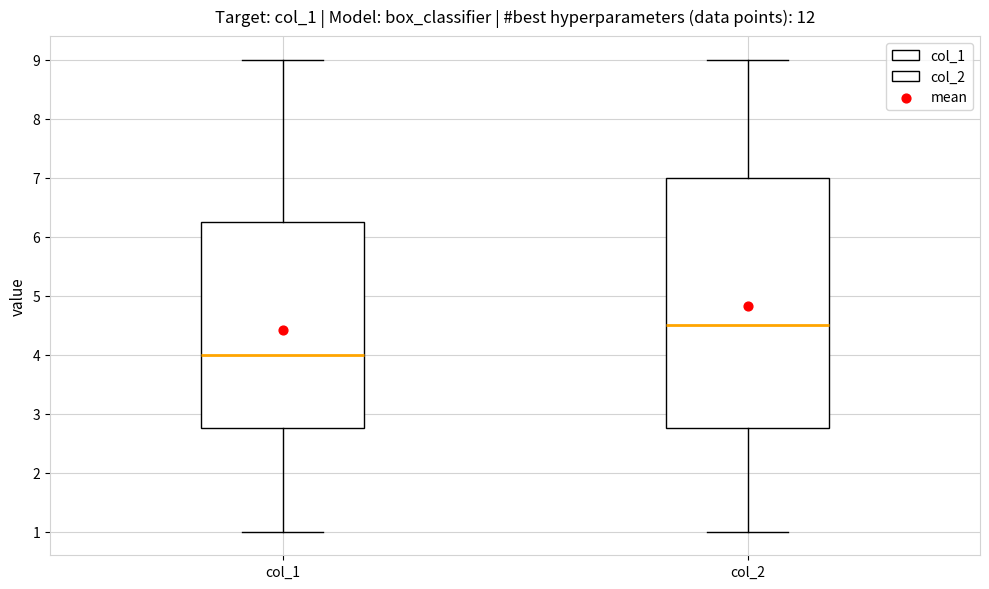

Where is the upper edge of the box for col_1 on the y-axis? The values are not printed on the chart, so give them approximately, as read against the axis.

6.3